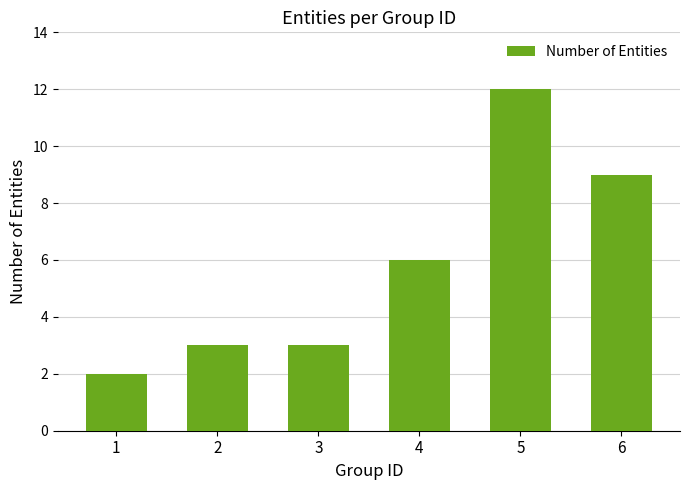

The value at 5 is 5. True or false?

False